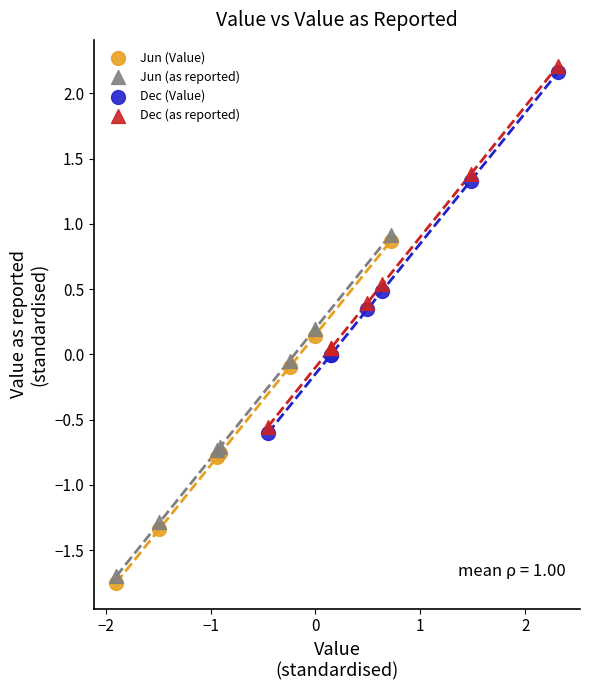

Which series reaches the minimum Y coordinate?

Jun (Value)